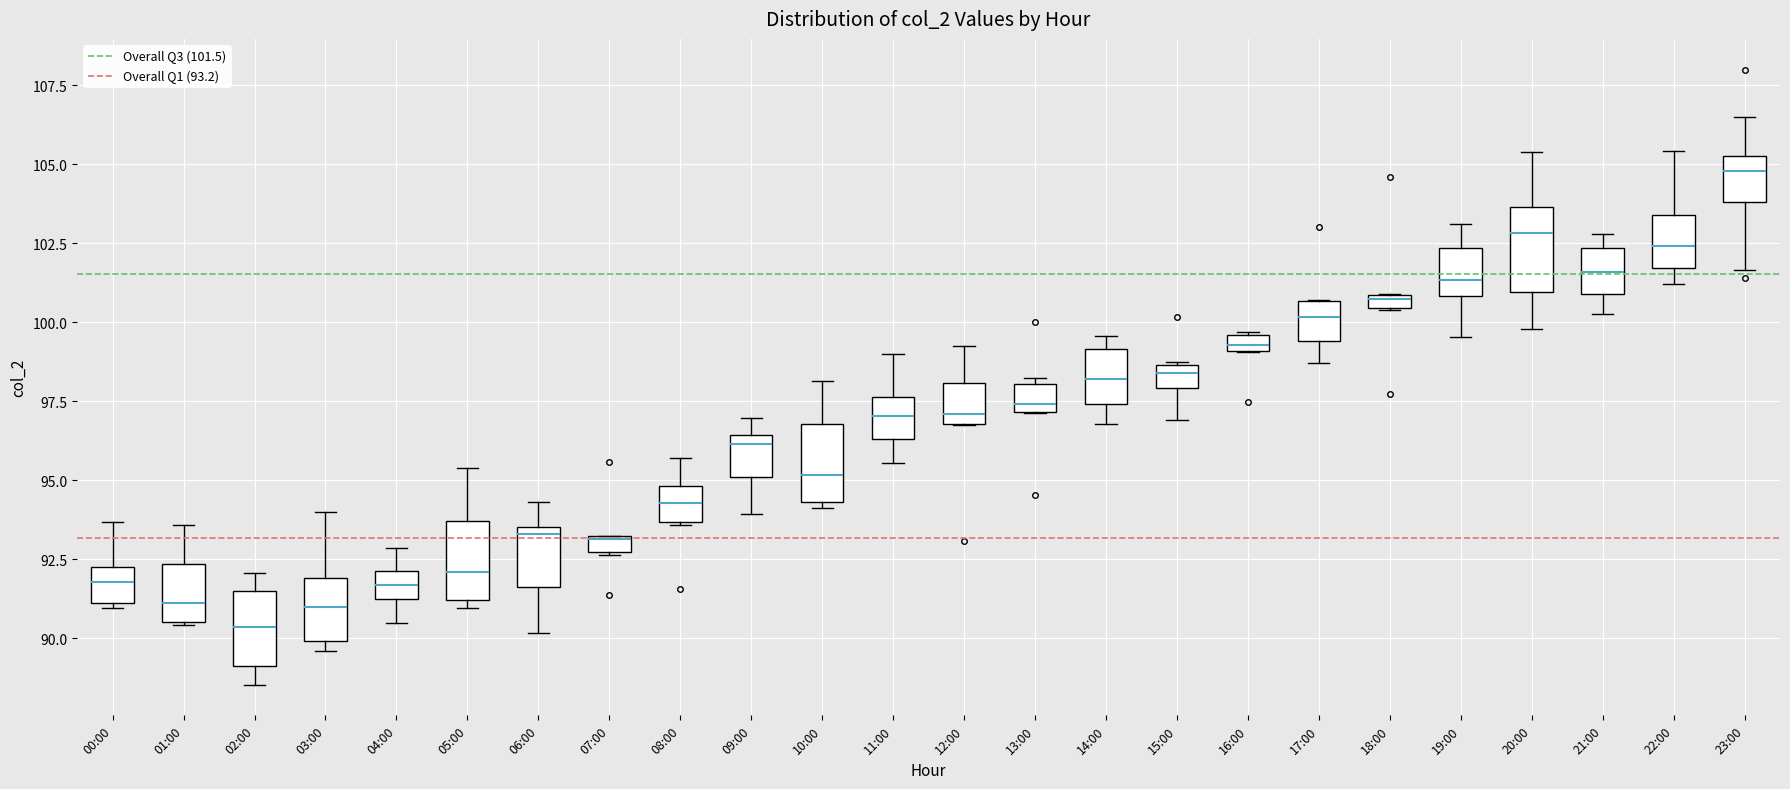

Which box's median line is the lowest?

02:00